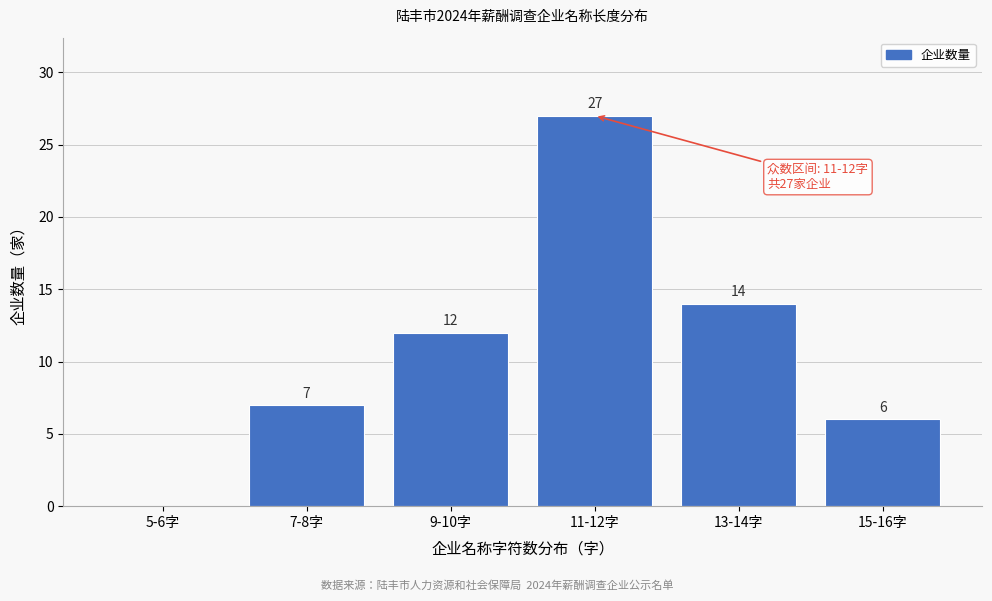

Reading right to left, what are all the values shown in this chart?

15-16字=6	13-14字=14	11-12字=27	9-10字=12	7-8字=7	5-6字=0